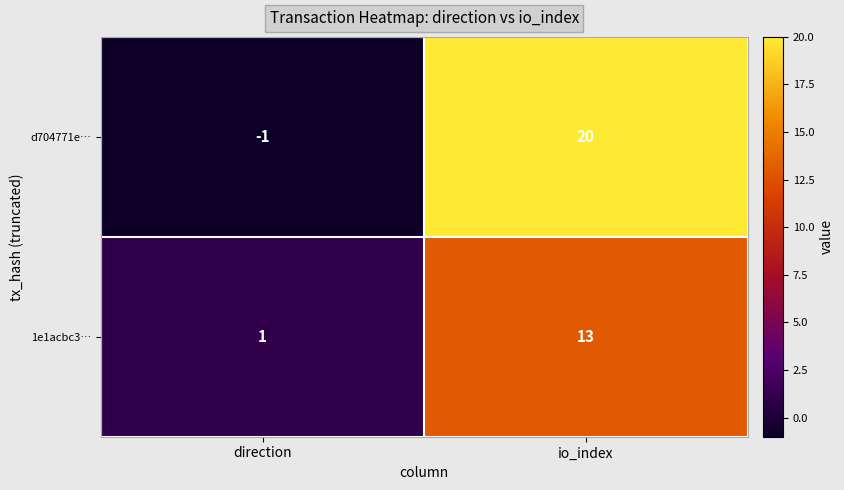

Reading left to right, transcribe all the data shown in this chart.

d704771e…: direction=-1	io_index=20
1e1acbc3…: direction=1	io_index=13